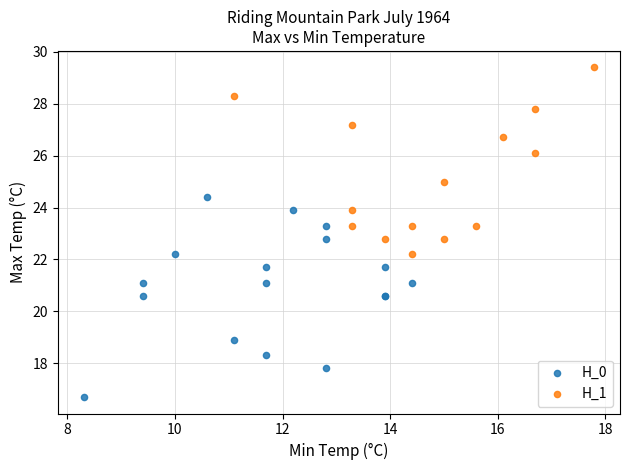

Which series has the largest Y range (max minus min)?

H_0